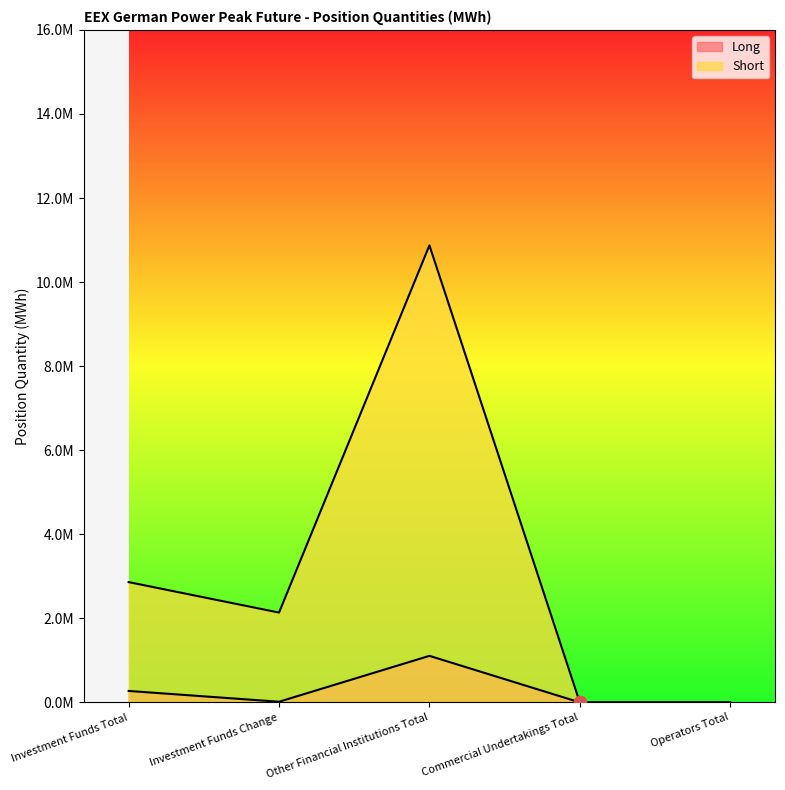

Which series reaches the maximum Y coordinate?

Short